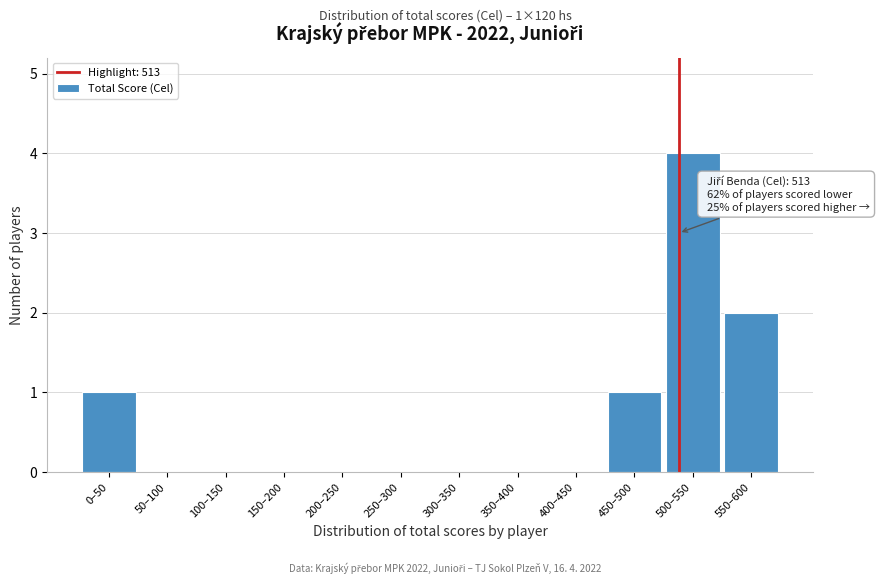

Reading left to right, list all the values displayed in this chart.

0–50=1	50–100=0	100–150=0	150–200=0	200–250=0	250–300=0	300–350=0	350–400=0	400–450=0	450–500=1	500–550=4	550–600=2